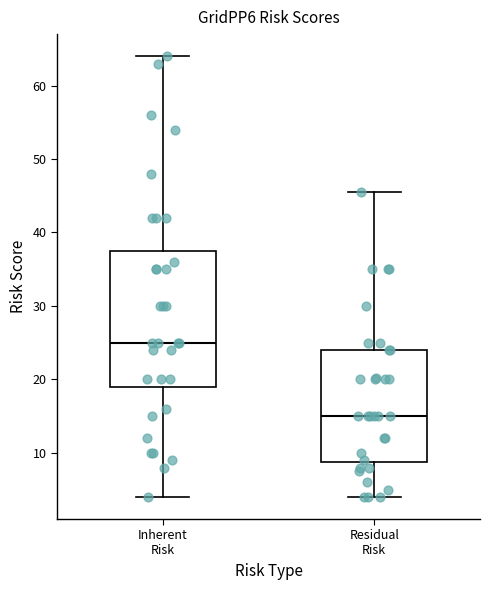

Reading left to right, read every box against the y-axis: the position of its median line, the range the box covers, and the ends of its whiskers. The values are not printed on the chart, so give them approximately, as read against the axis.

Inherent Risk: median 25, box 19 to 38, whiskers 4 to 64
Residual Risk: median 15, box 9 to 24, whiskers 4 to 46